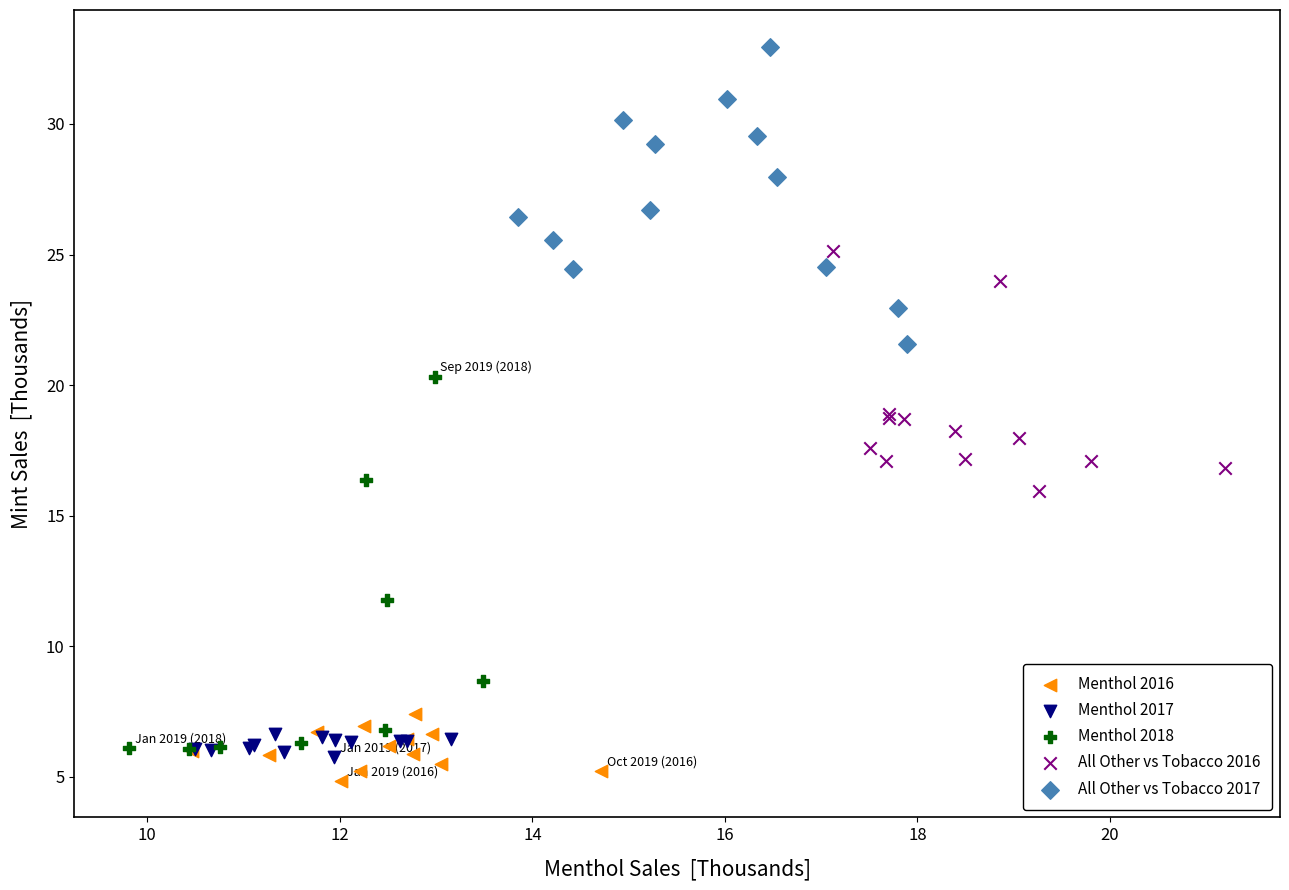

Which series has the largest Y range (max minus min)?

Menthol 2018